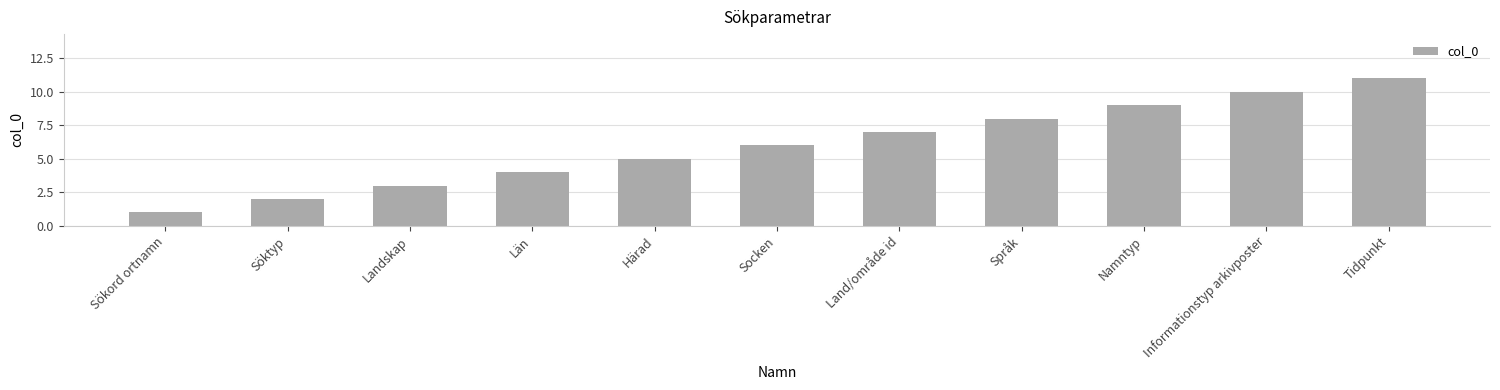

Reading left to right, extract all data points from this chart.

Sökord ortnamn=1	Söktyp=2	Landskap=3	Län=4	Härad=5	Socken=6	Land/område id=7	Språk=8	Namntyp=9	Informationstyp arkivposter=10	Tidpunkt=11